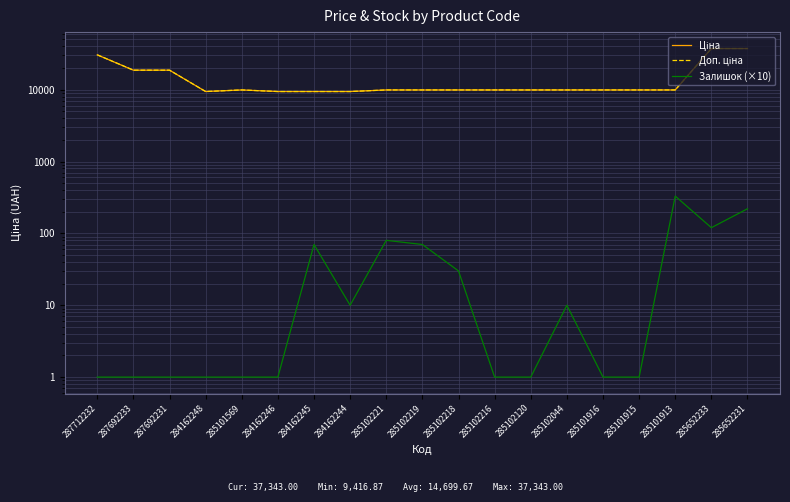

Where is Доп. ціна nearest to the value 23379?

287692233